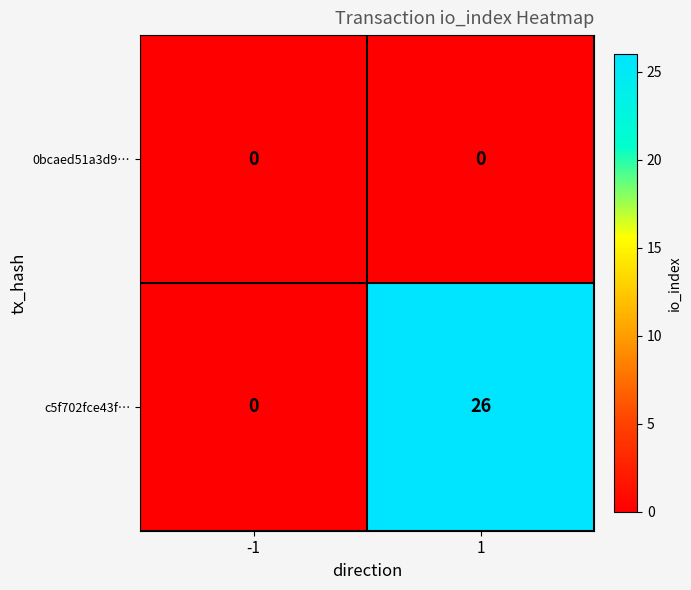

At 1, list the series in order from largest to smallest.

c5f702fce43f…, 0bcaed51a3d9…